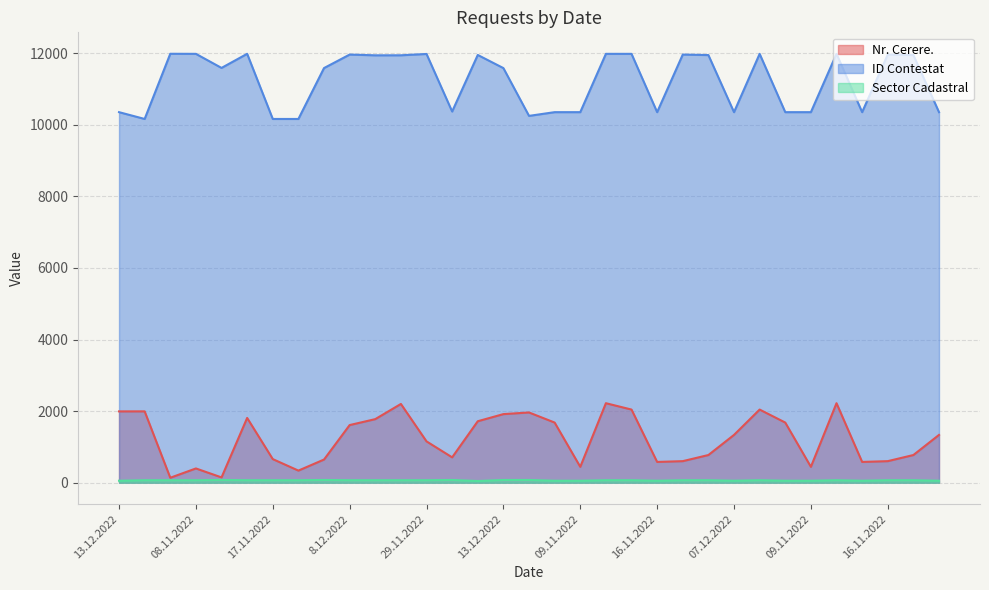

At 14.12.2022, list the series in order from largest to smallest.

ID Contestat, Nr. Cerere., Sector Cadastral